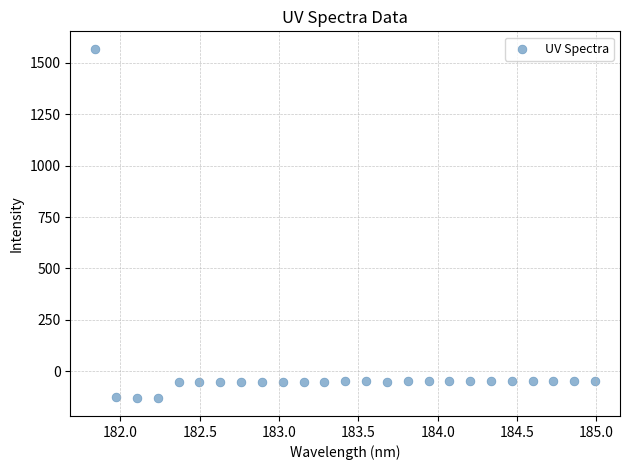

What is the range of Y values (max minus min)?

1700.5